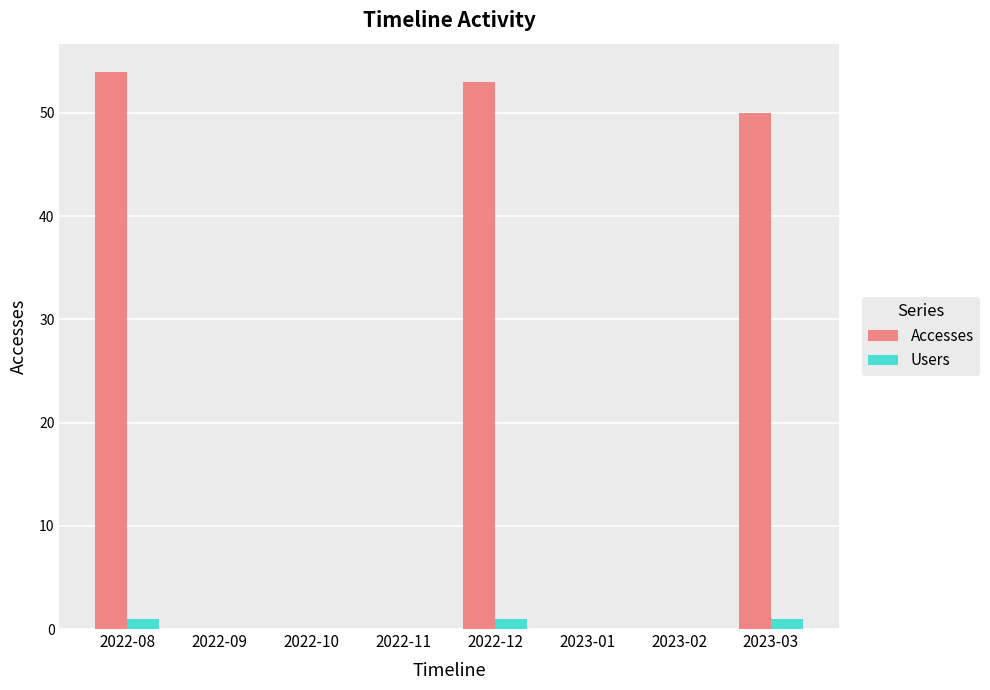

Reading right to left, list all the values displayed in this chart.

Accesses: 50	0	0	53	0	0	0	54
Users: 1	0	0	1	0	0	0	1